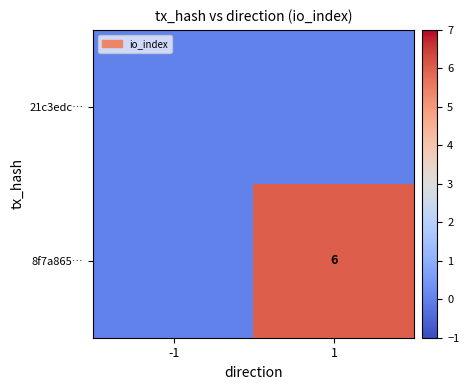

True or false: 8f7a865… has a value of 6 at 1.

True